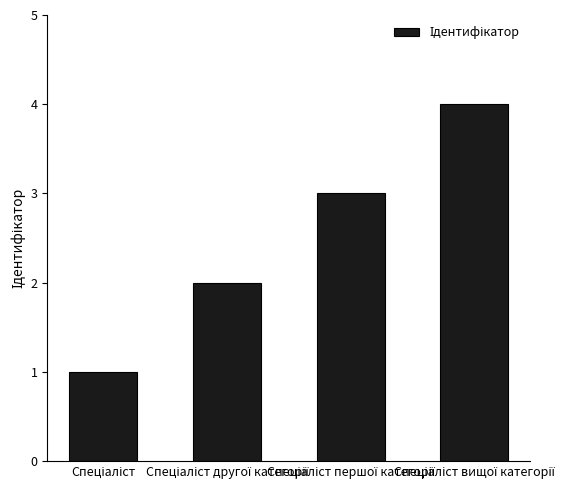

What is the sum of all values?

10